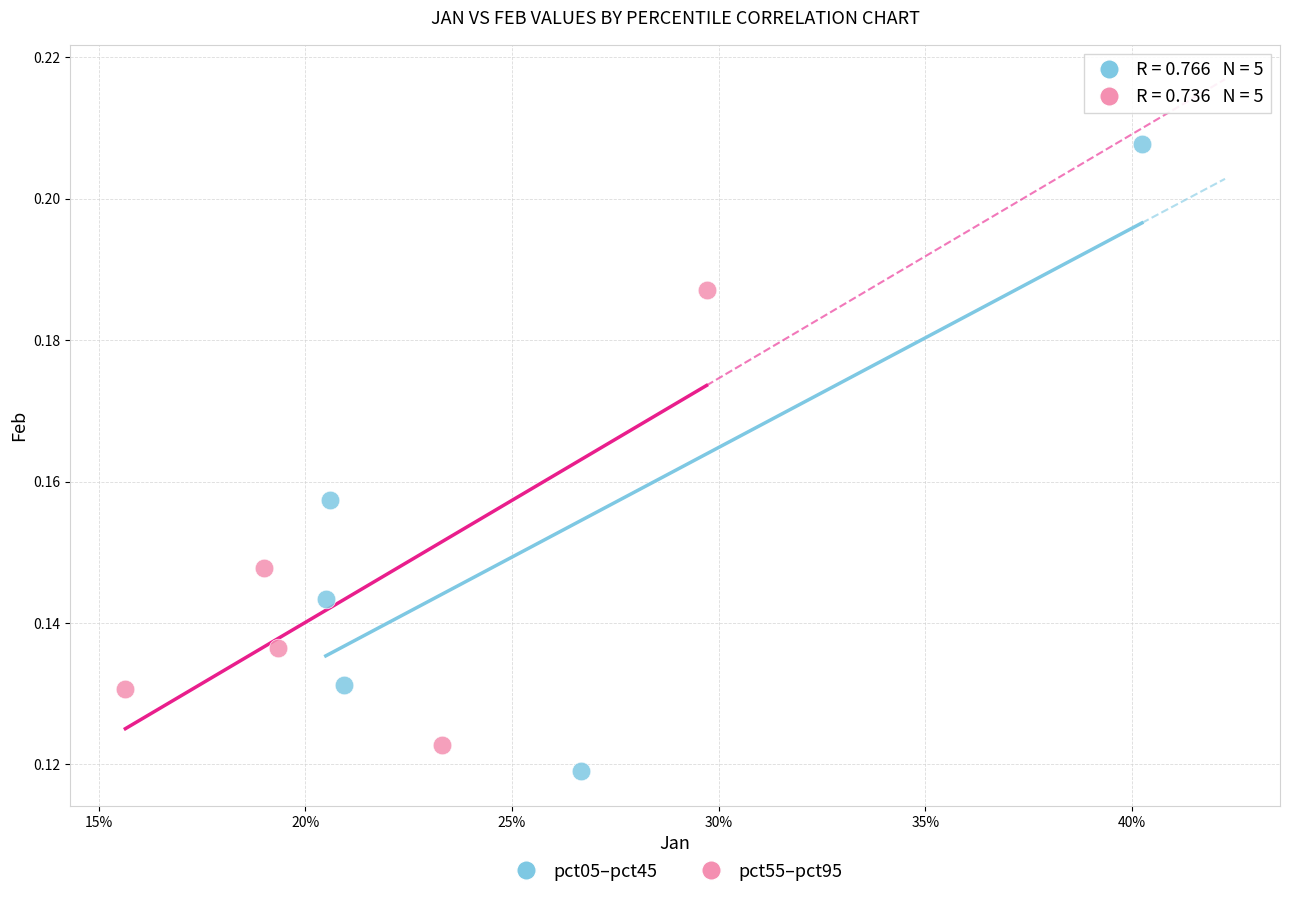

Which series has the largest Y range (max minus min)?

pct05–pct45